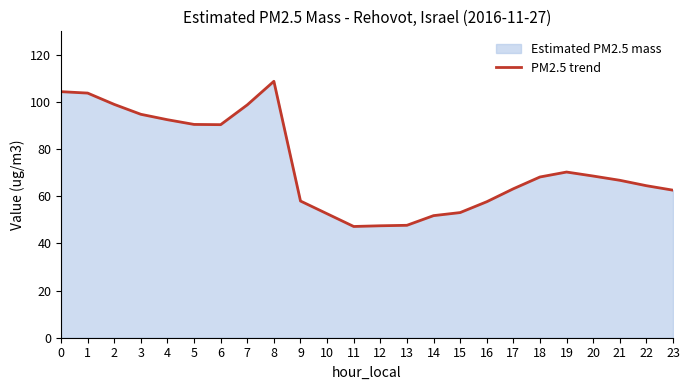

What is the difference between the second highest and second lowest values?

56.9